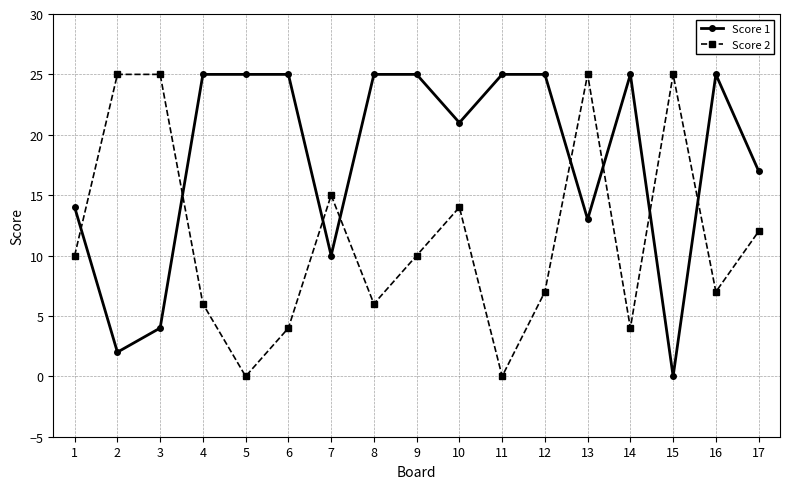

Is the value of Score 1 at 10 greater than the value of Score 2 at 5?

Yes